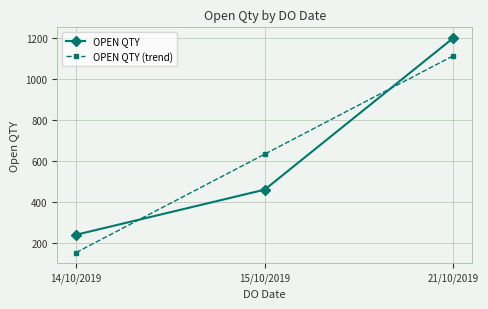

Which category has the highest value across all series?

21/10/2019